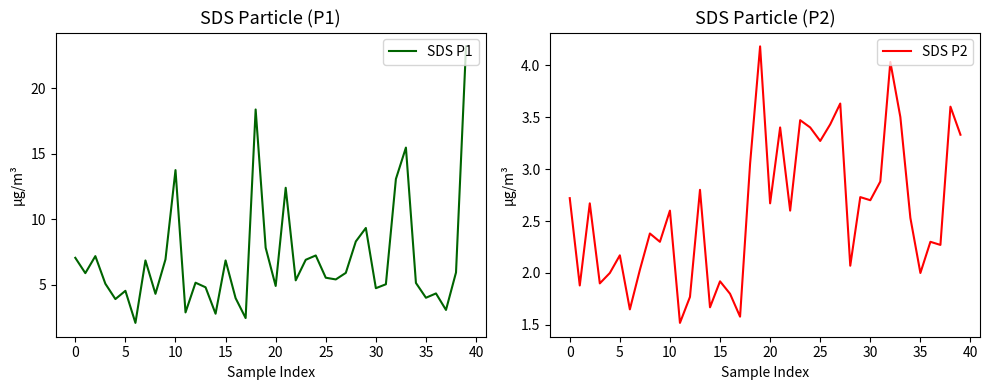

What is the average value of the SDS P1 series?

6.9